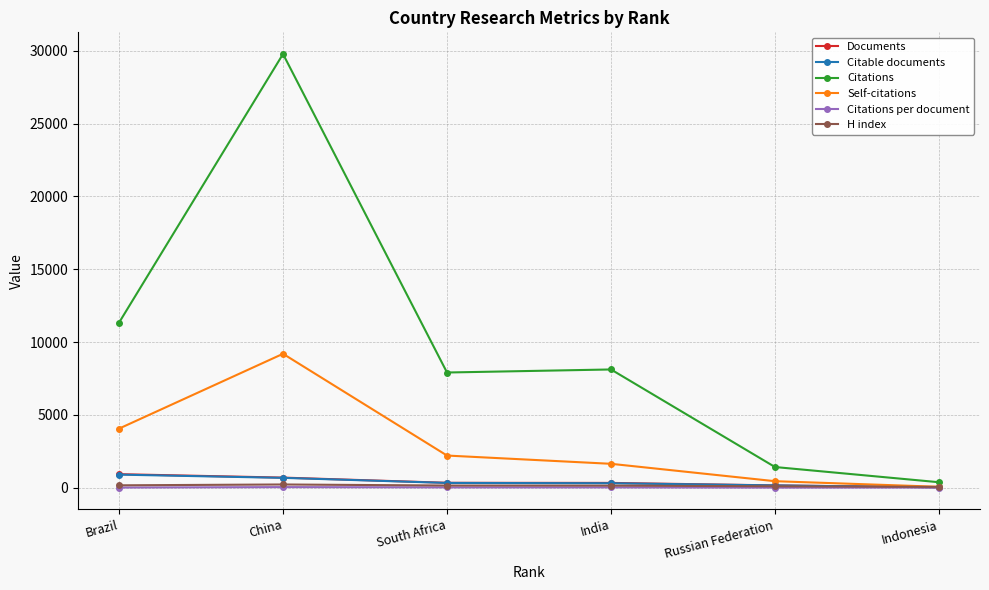

The value of Citations at South Africa is 7910.0. True or false?

True